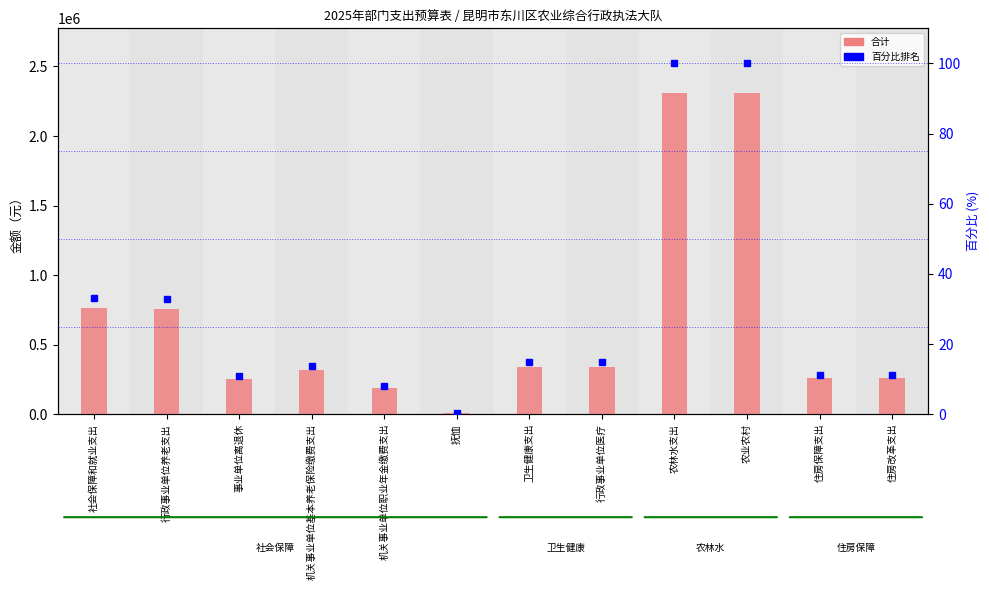

Which label corresponds to the largest value in the chart?

农林水支出